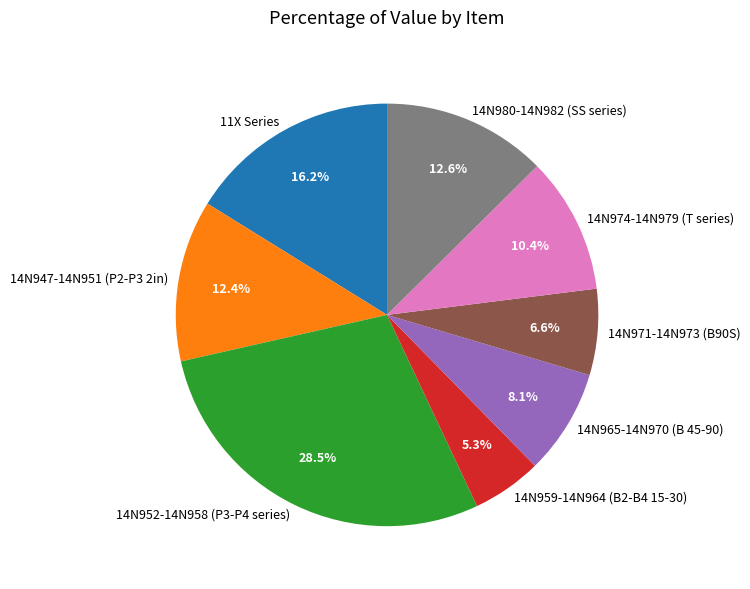

Is 14N971-14N973 (B90S) the majority of the pie?

No